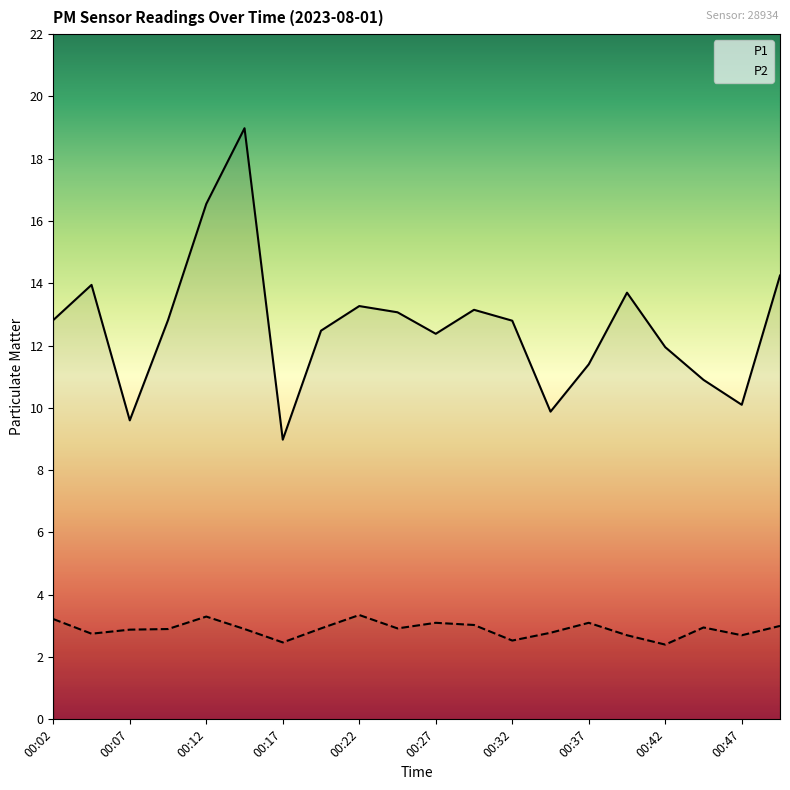

Rank the series by their average value, from highest to lowest.

P1, P2